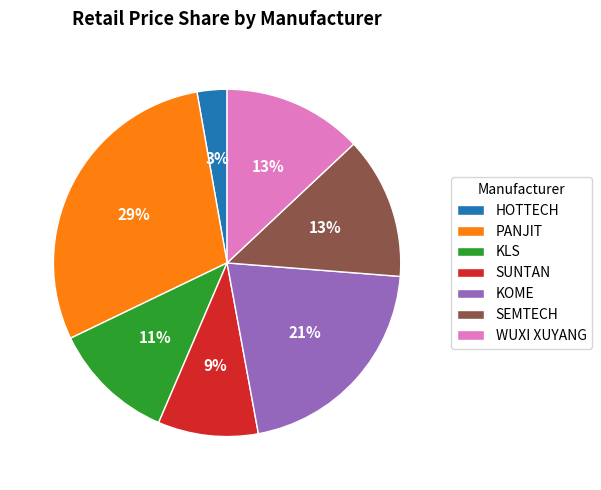

Count the number of slices in the pie.

7